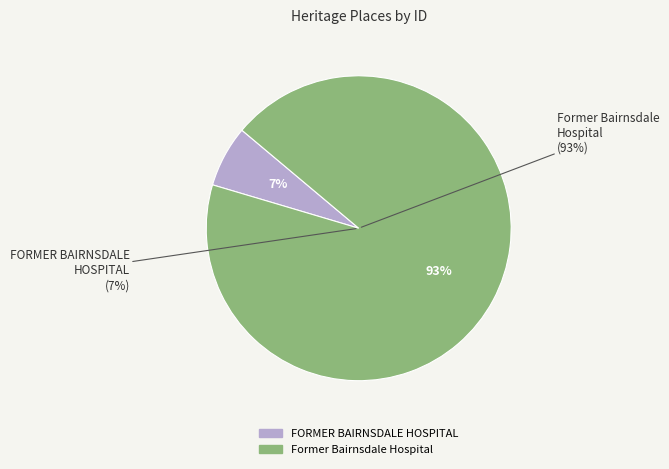

What percentage is the Former Bairnsdale Hospital slice, to the nearest percent?

93%